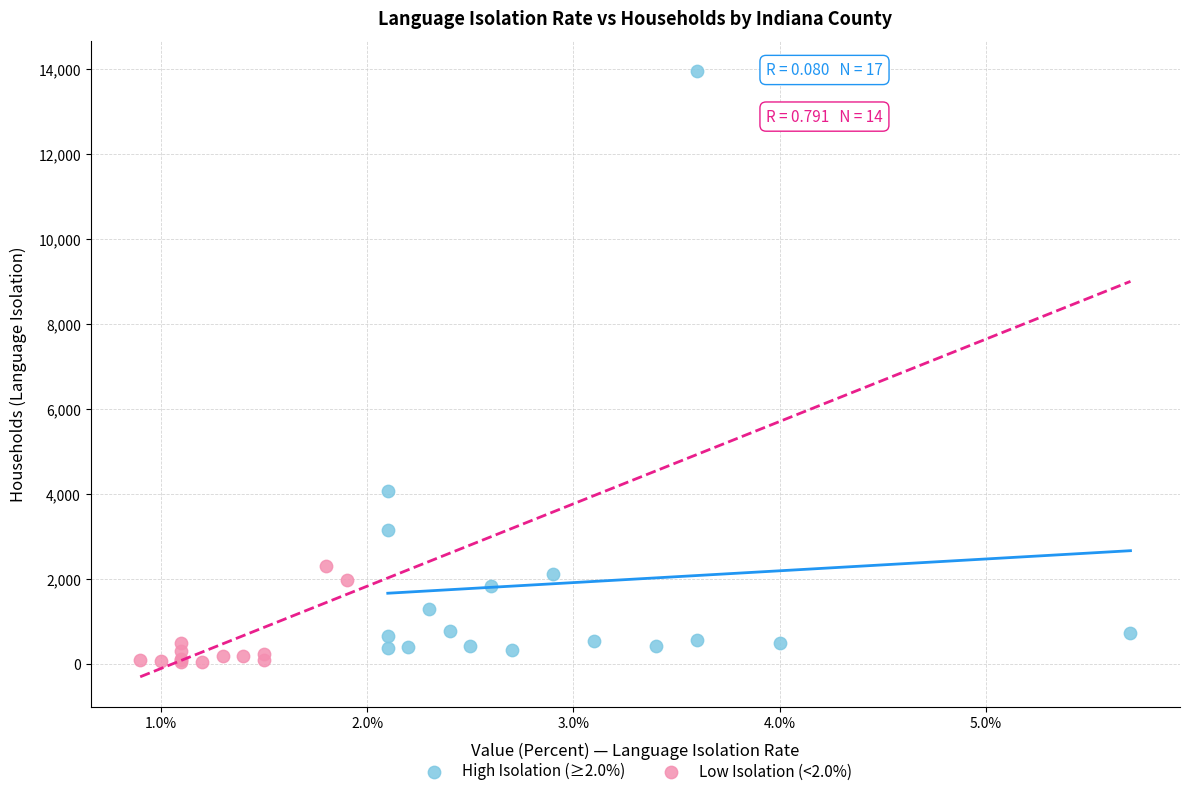

What are all the series names shown in the legend?

High Isolation (≥2.0%), Low Isolation (<2.0%)